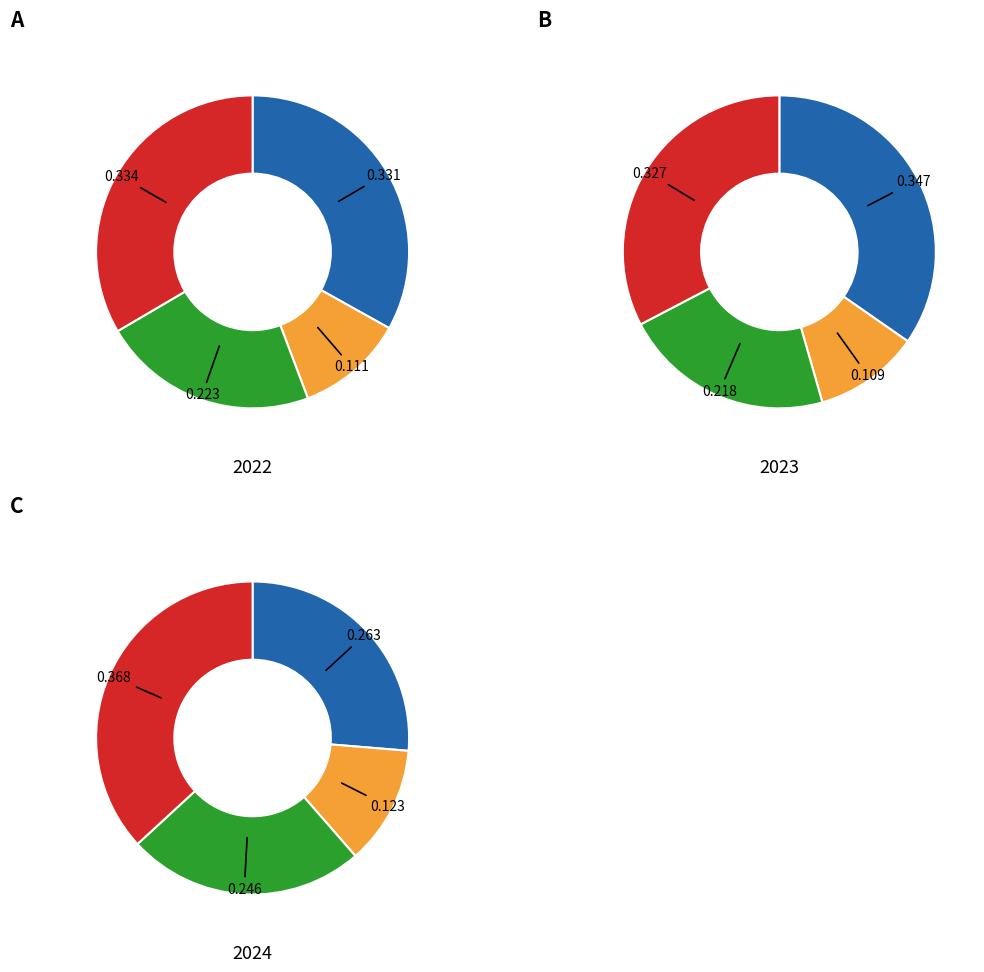

Is it true that 100% target level is 25% of the pie?

True